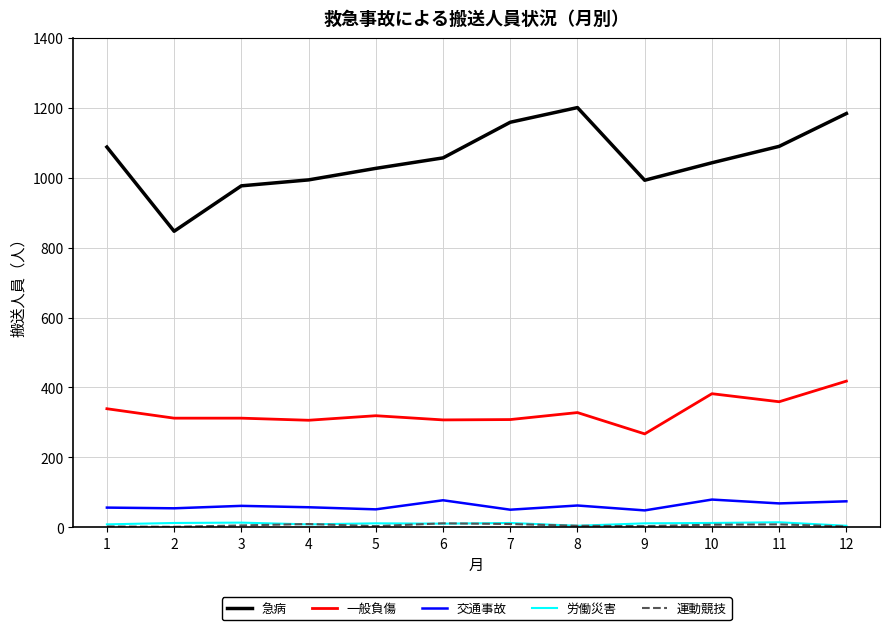

What is the difference between the highest and lowest values at 2?

846